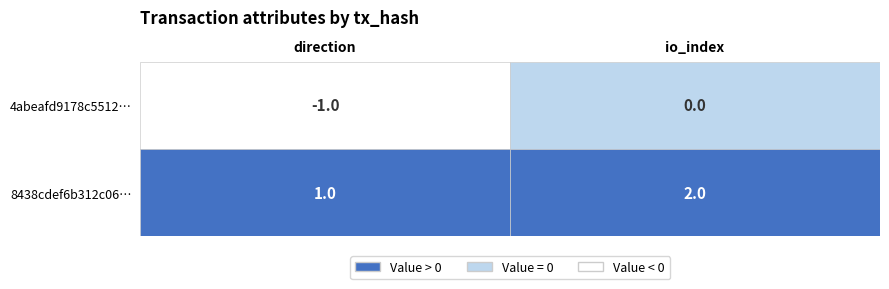

Reading right to left, list all the values displayed in this chart.

4abeafd9178c5512f84549efd4a5732de8f9133: 1=0	0=-1
8438cdef6b312c06067caa5815f95766377c016: 1=2	0=1